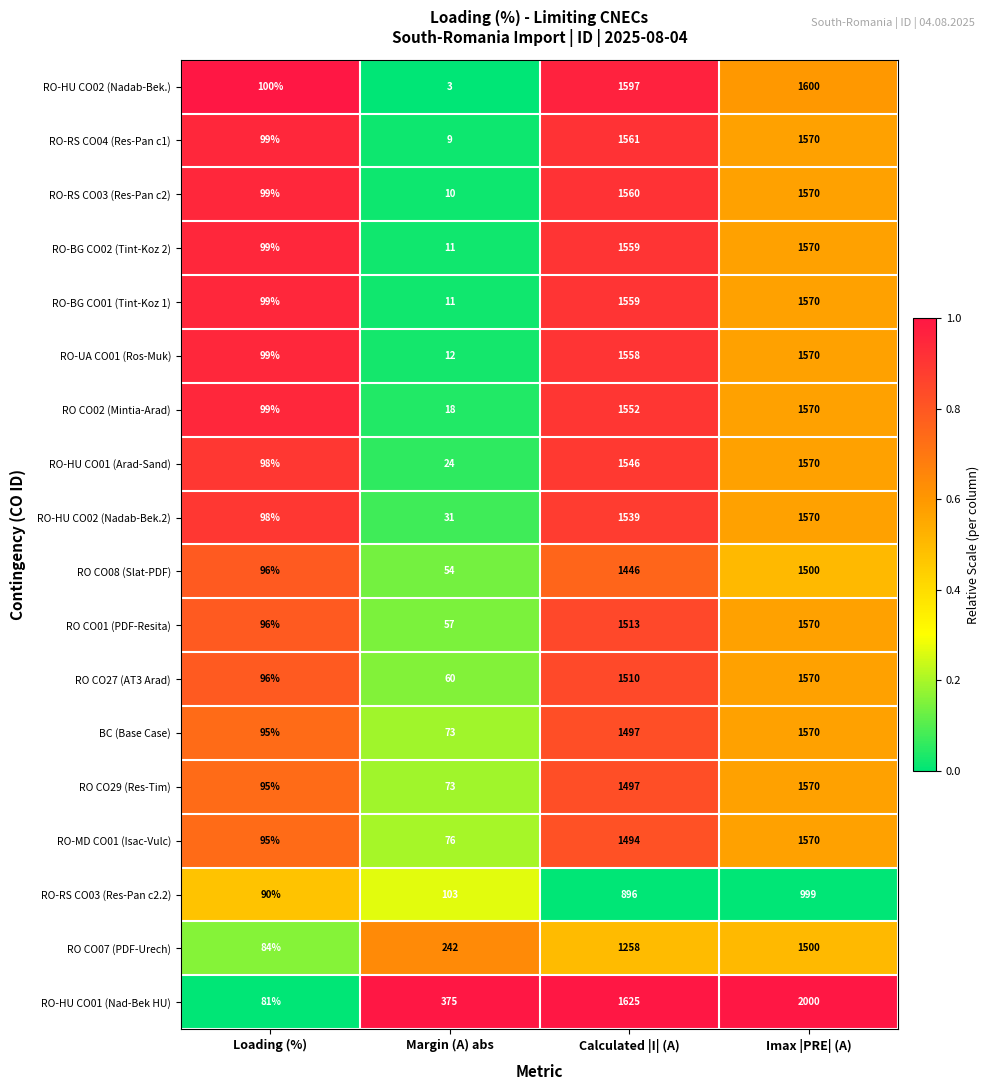

What is the difference between the maximum and minimum values in the RO CO01 (PDF-Resita) series?

1513